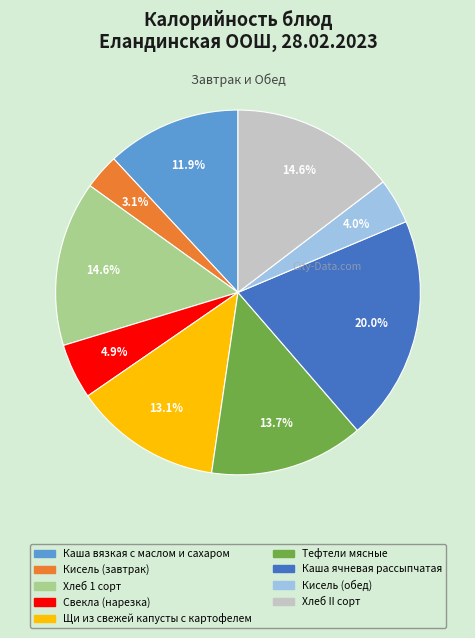

To the nearest percent, what portion does Кисель (завтрак) represent?

3%